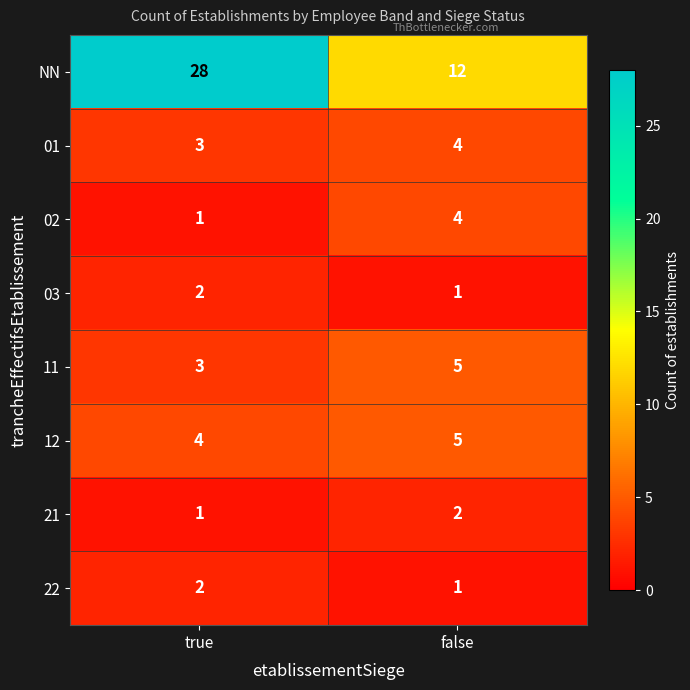

What is the difference between the highest and lowest values at false?

11